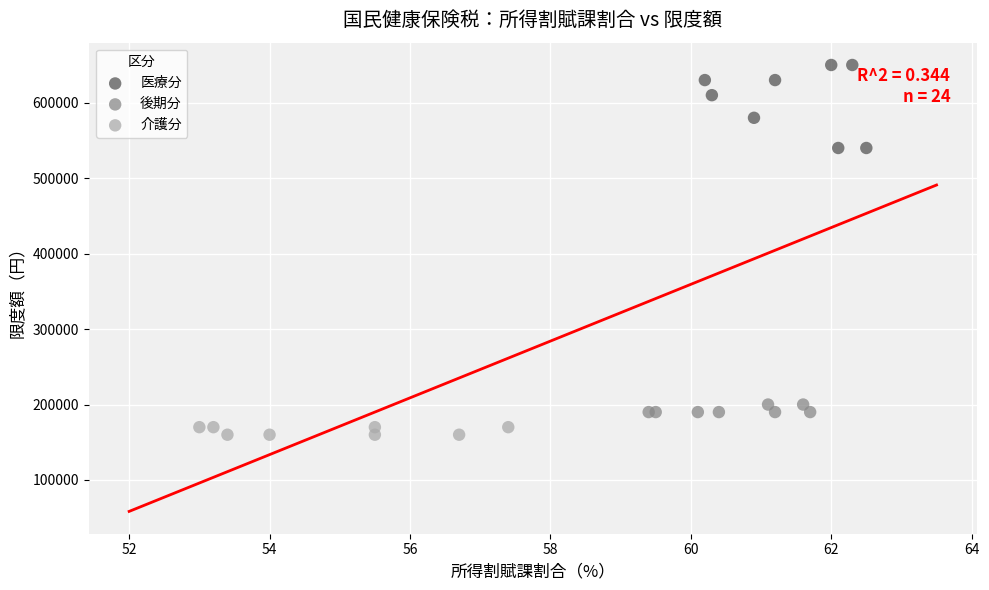

Which series has the largest Y range (max minus min)?

医療分